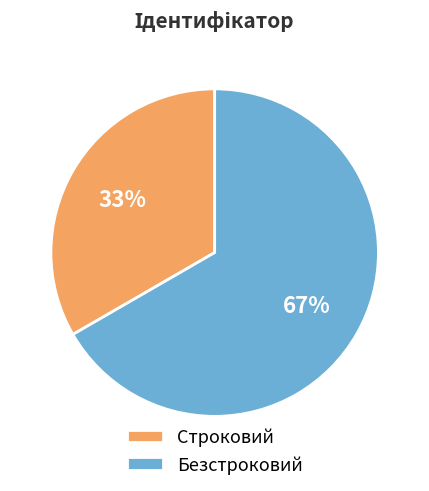

Is Безстроковий the majority of the pie?

Yes